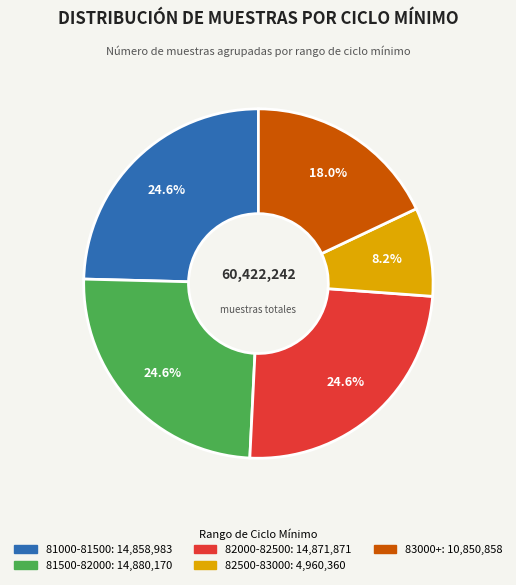

To the nearest percent, what is the average slice percentage?

20%